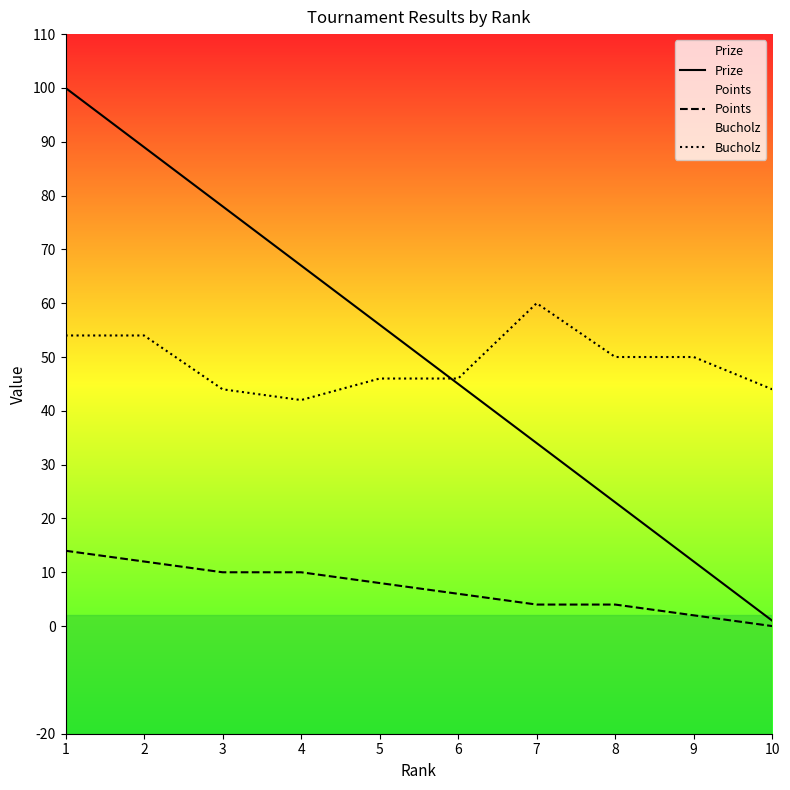

True or false: Prize and Points intersect in this chart.

False